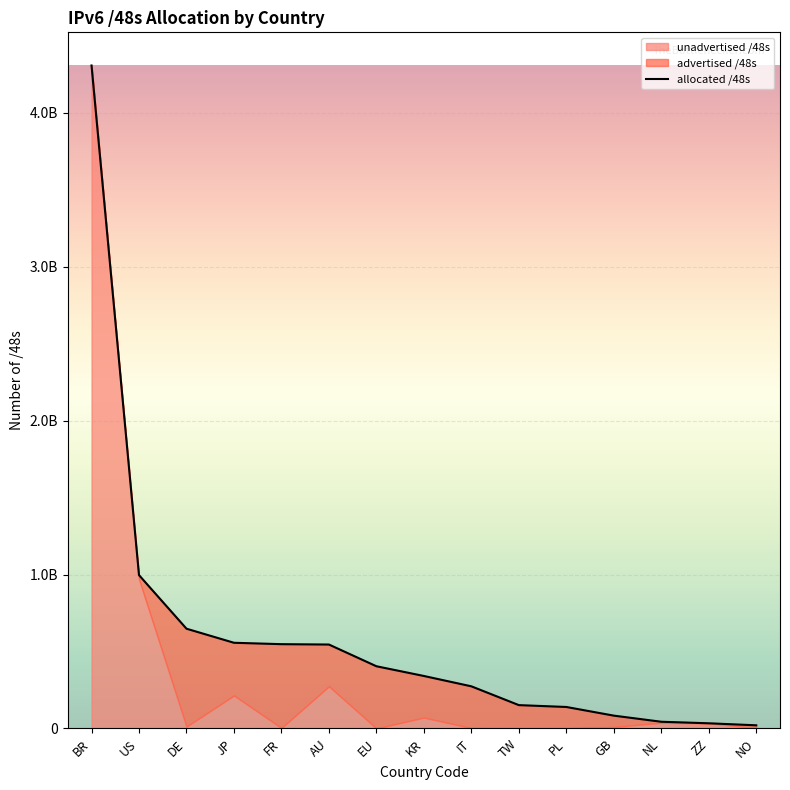

Is it true that the value at ZZ is 33554432?

True